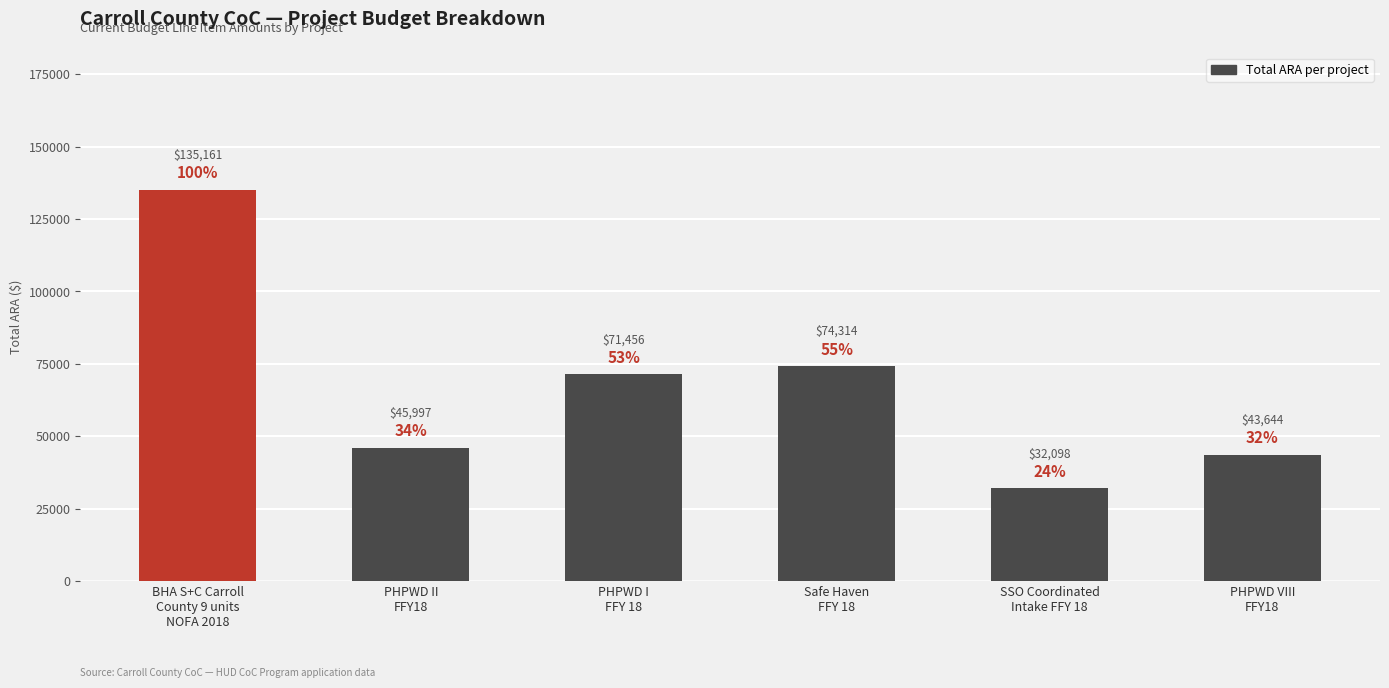

List the labels in order of value, smallest first.

SSO Coordinated
Intake FFY 18, PHPWD VIII
FFY18, PHPWD II
FFY18, PHPWD I
FFY 18, Safe Haven
FFY 18, BHA S+C Carroll
County 9 units
NOFA 2018